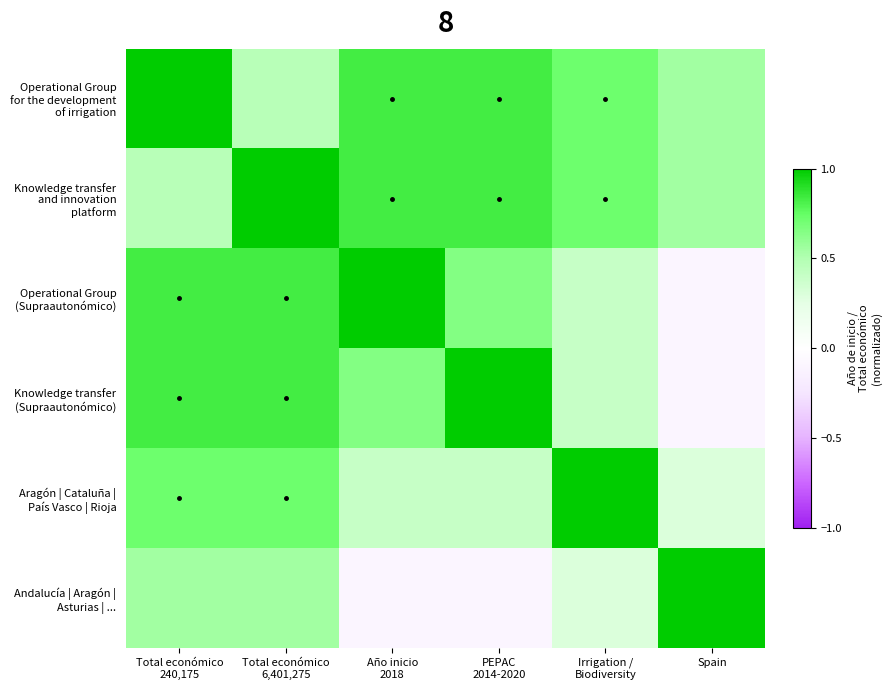

Between Total económico
240,175 and Año inicio
2018, which is larger?

Total económico
240,175